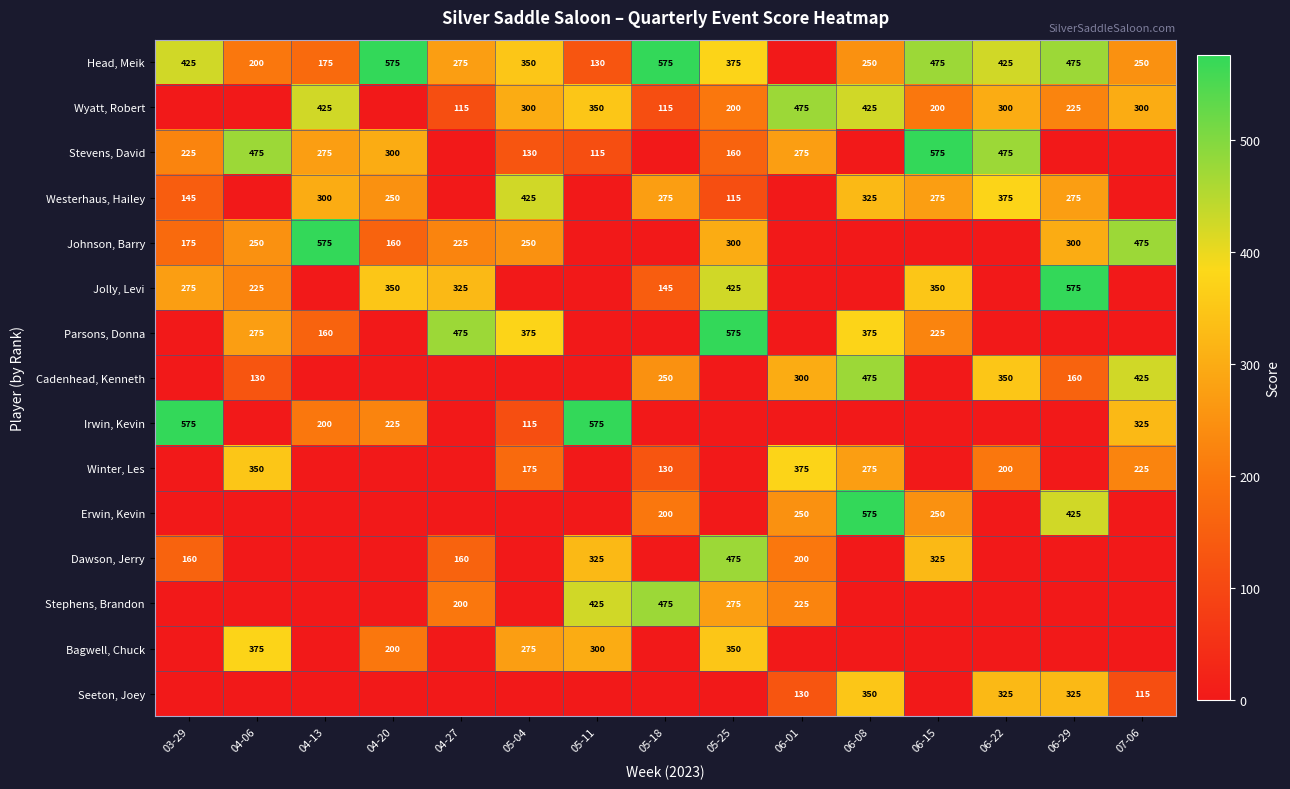

The value of Winter, Les at 06-08 is 480. True or false?

False